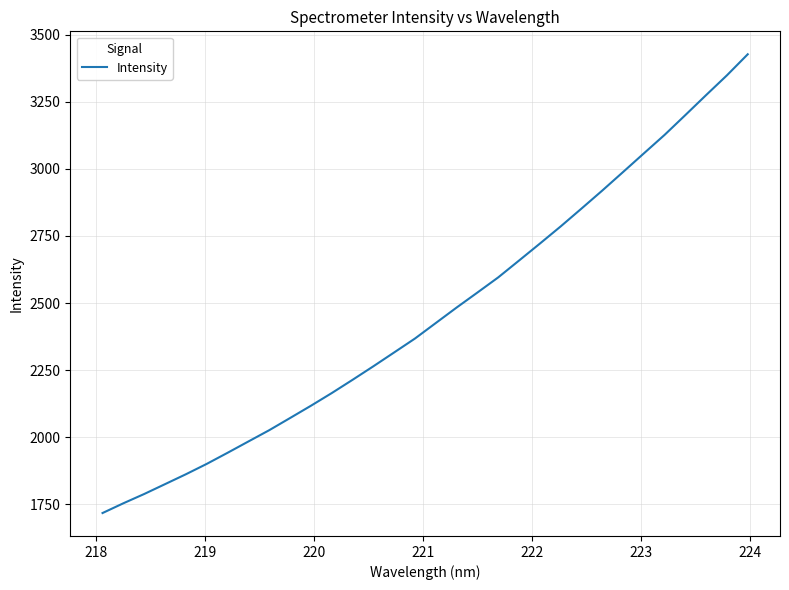

What is the maximum value shown in the chart?

3426.7